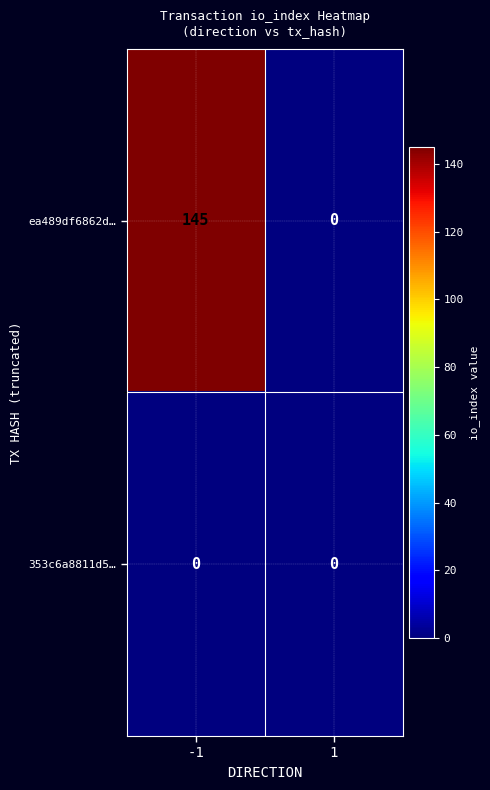

Reading left to right, transcribe all the data shown in this chart.

ea489df6862d…: -1=145	1=0
353c6a8811d5…: -1=0	1=0